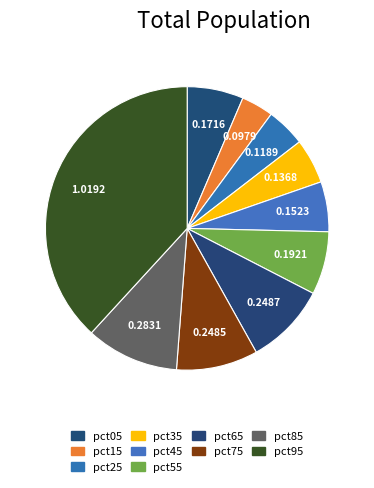

How many slices are in this pie chart?

10